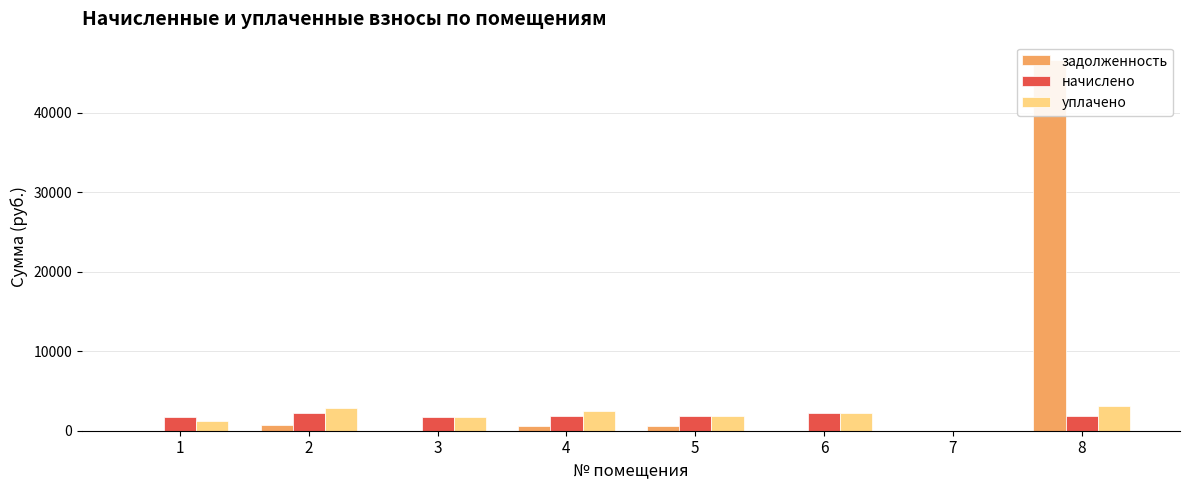

Which series changed the most between 3 and 4?

уплачено